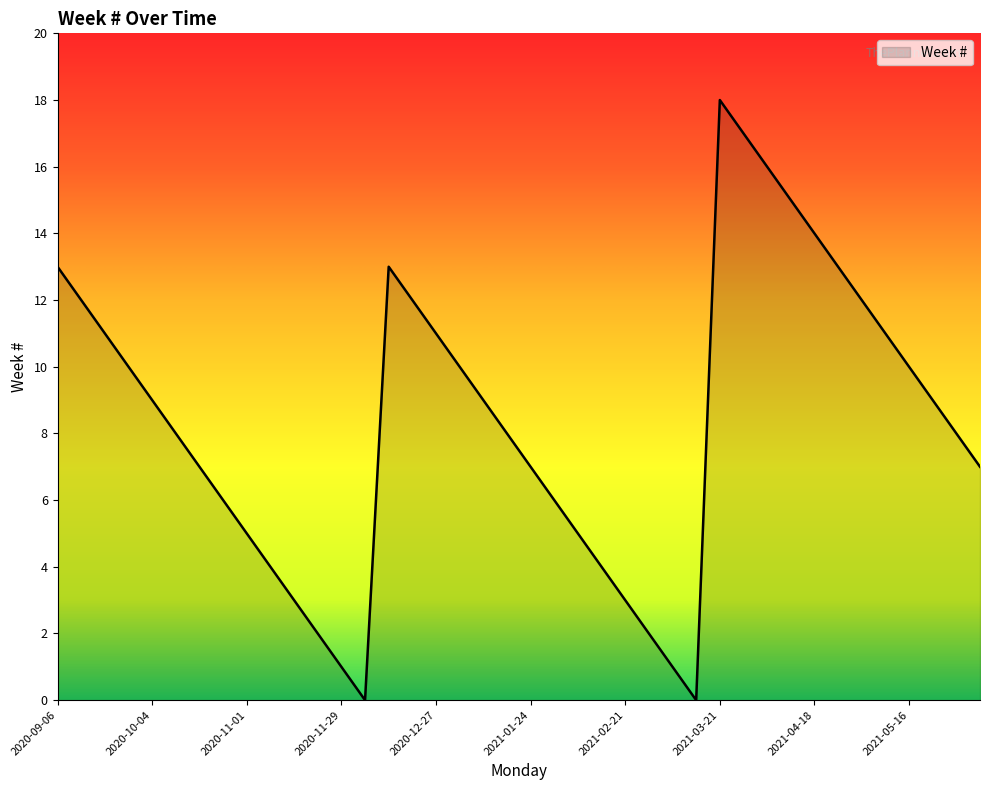

What is the maximum value shown in the chart?

18